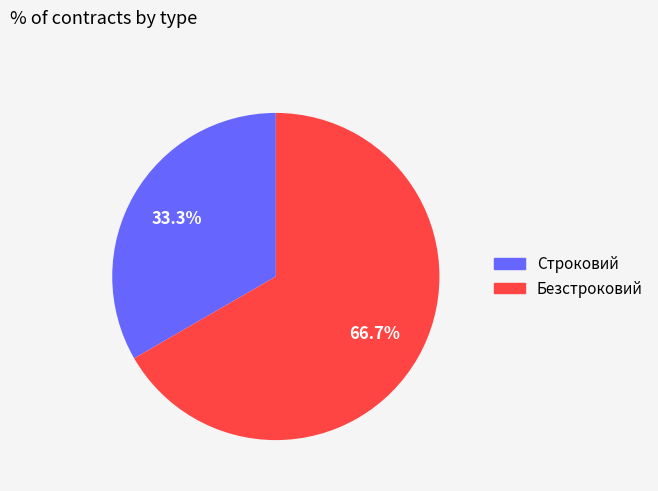

Which slice is the smallest?

Строковий